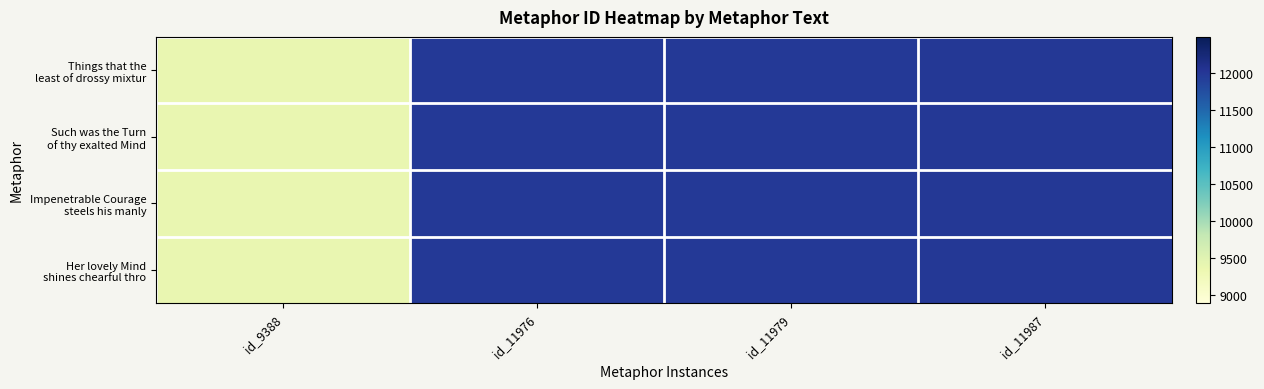

At which category is the sum across all series the highest?

id_11987